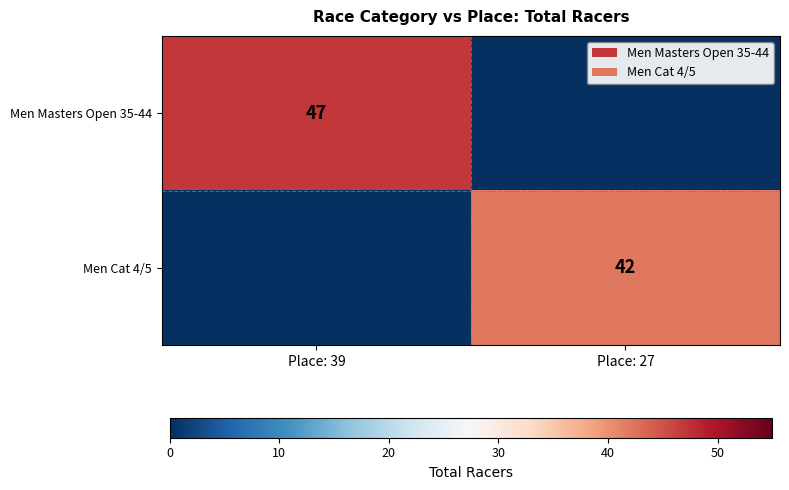

At which category is the sum across all series the highest?

Place: 39